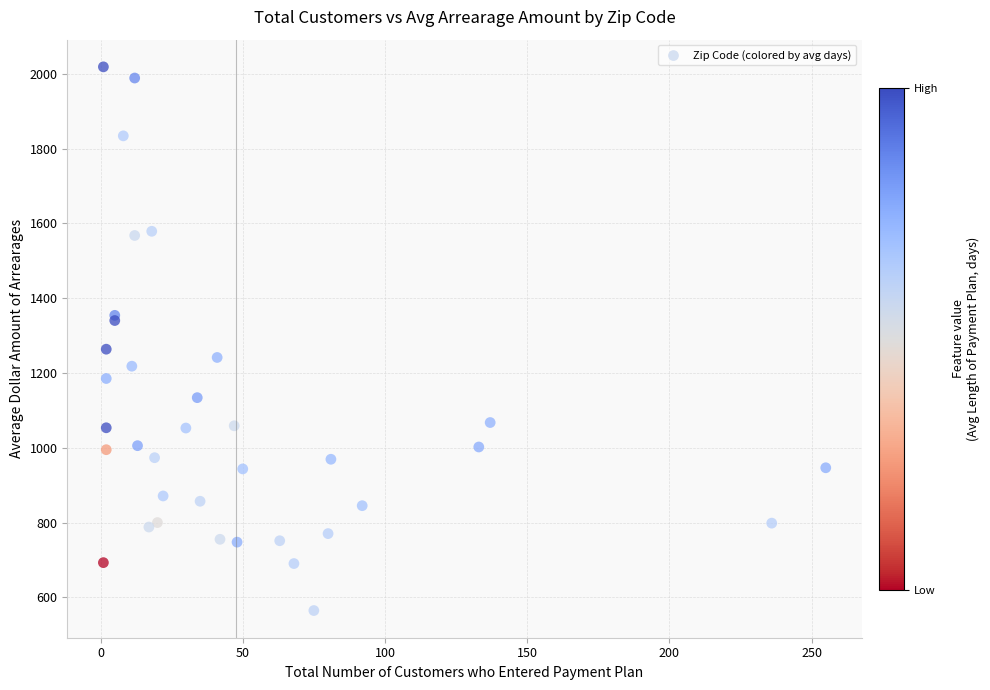

What Y value in the scatter plot is closest to 1291?

1263.7